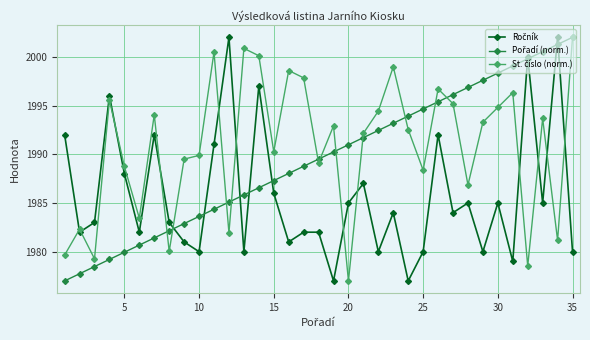

What is the maximum value shown in the chart?

2002.0